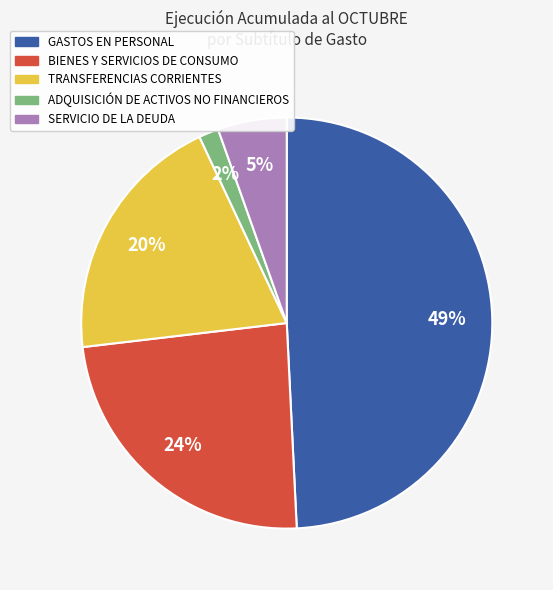

Combined, do ADQUISICIÓN DE ACTIVOS NO FINANCIEROS and TRANSFERENCIAS CORRIENTES account for over 50%?

No